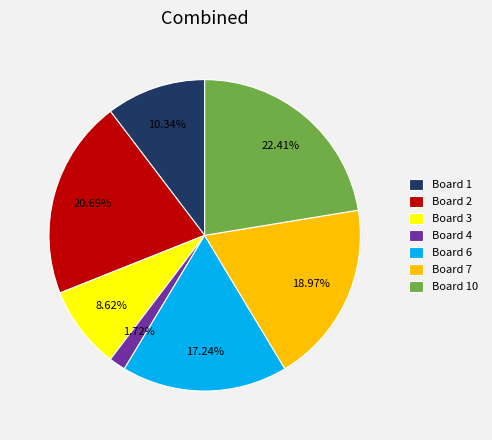

What percentage is the Board 2 slice, to the nearest percent?

21%